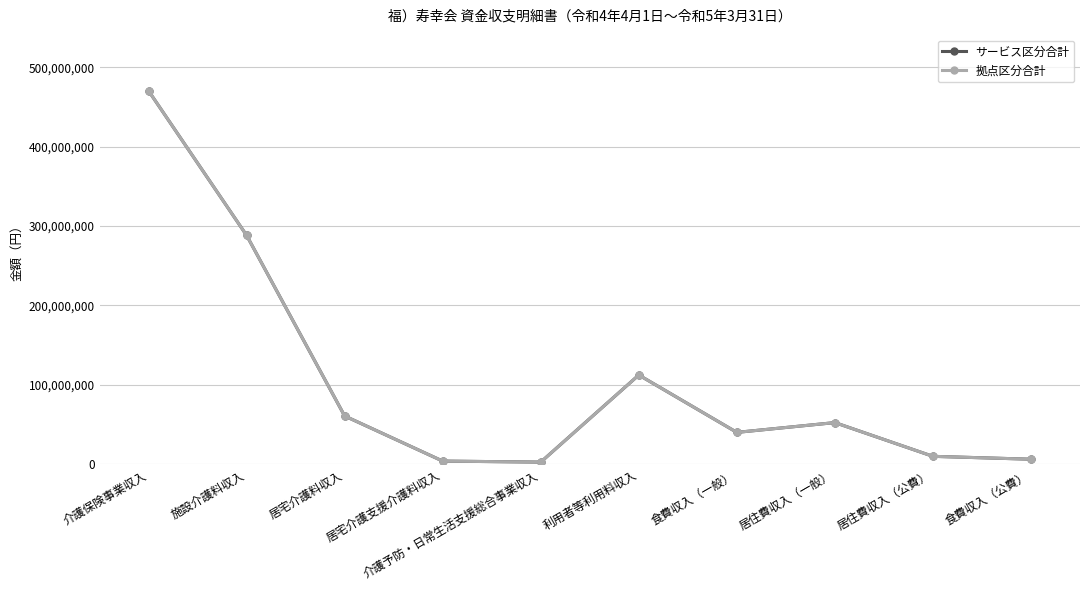

Is this an area chart (filled region under the line)?

No